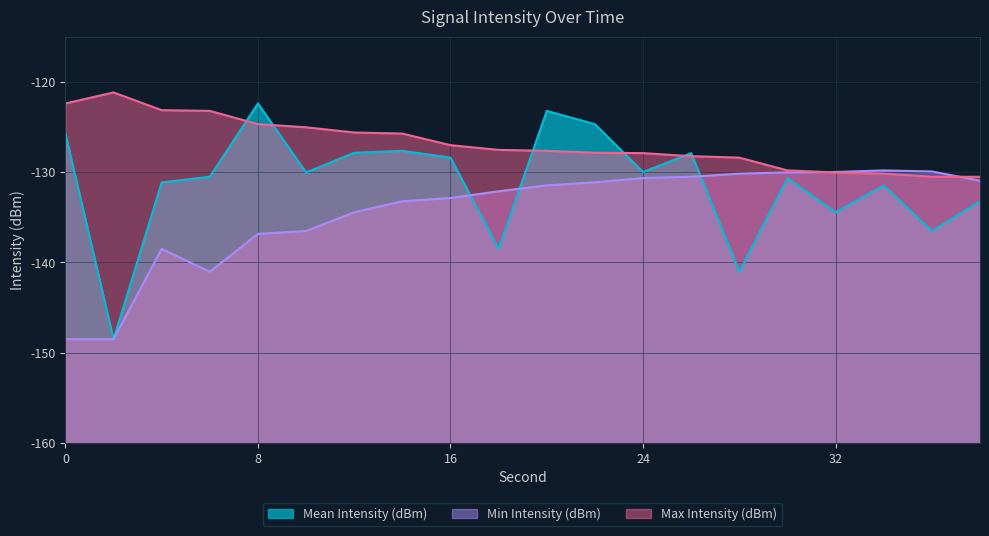

Which category has the lowest value in the Max Intensity (dBm) series?

38